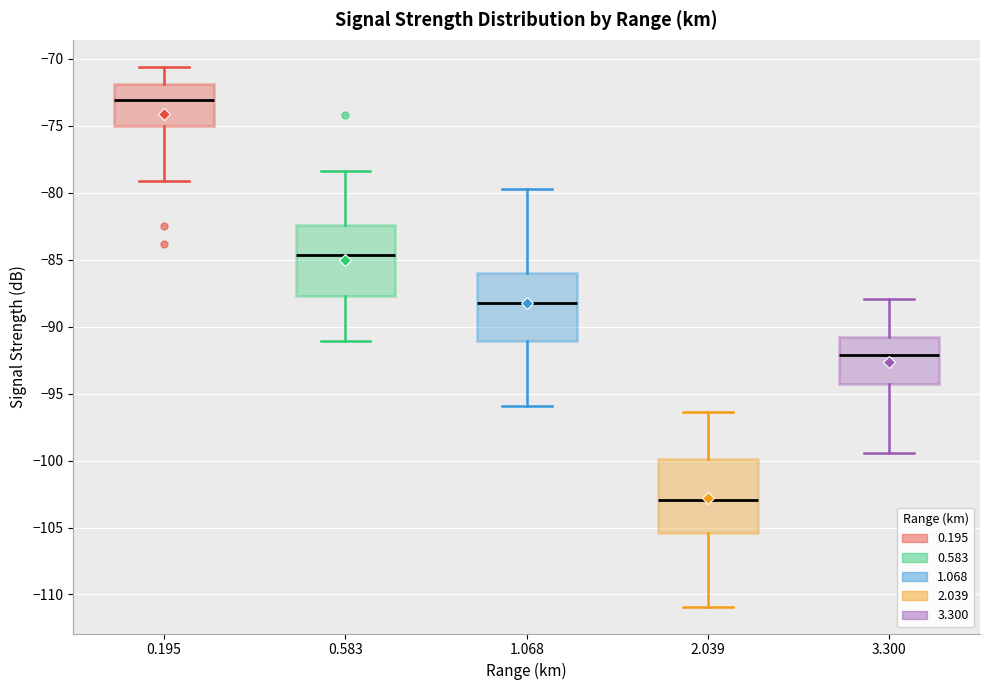

Where is the upper edge of the box at x = 3.300 on the y-axis? The values are not printed on the chart, so give them approximately, as read against the axis.

-91.0